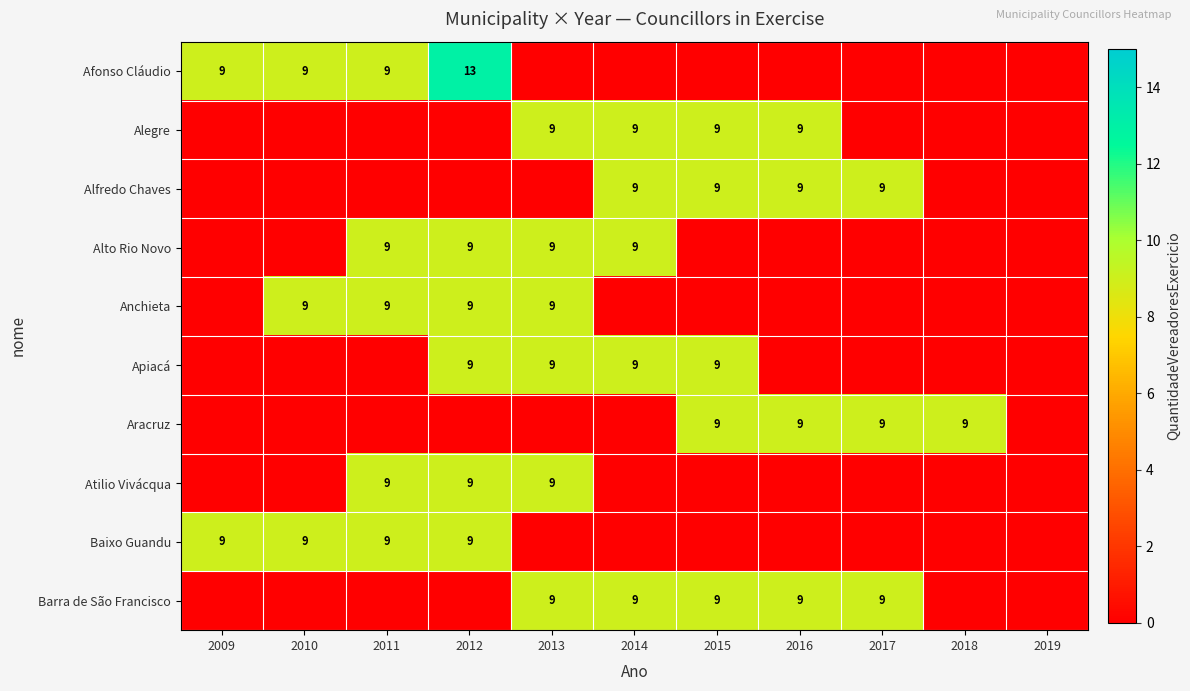

Is it true that Barra de São Francisco equals 9 at 2013?

True